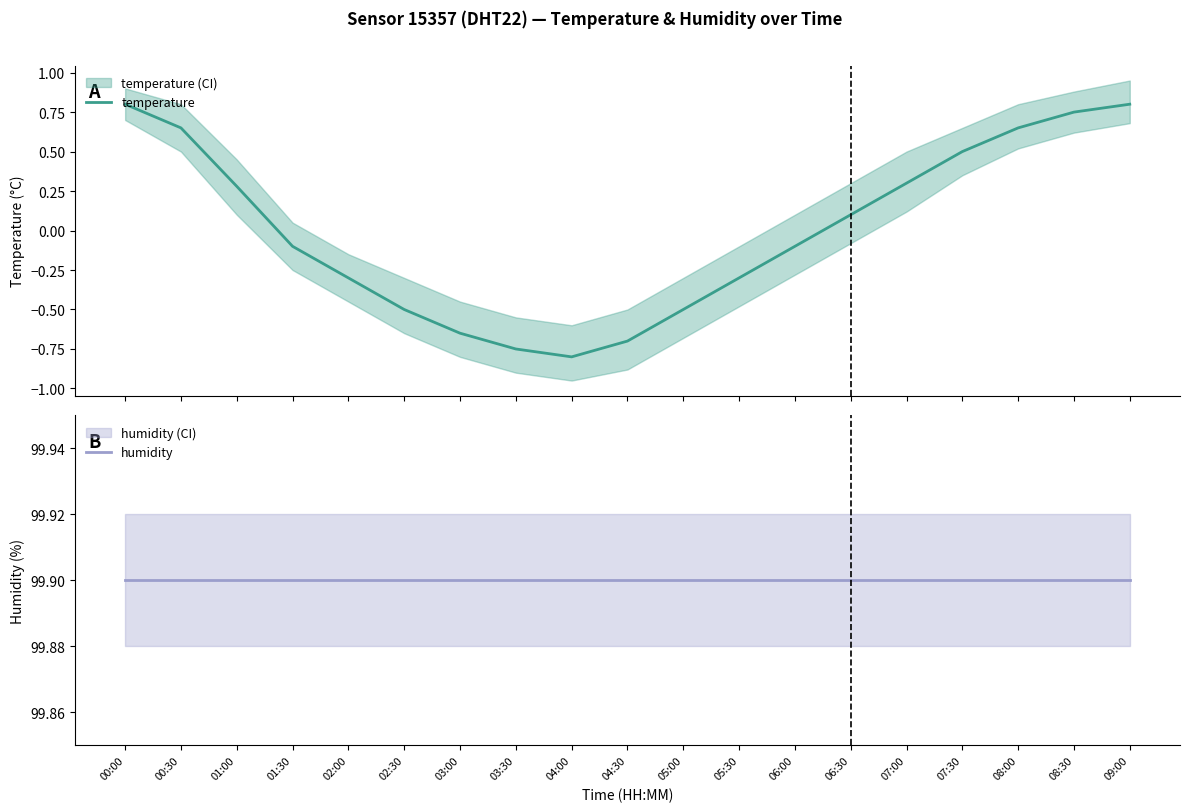

How many lines are shown in the chart?

2